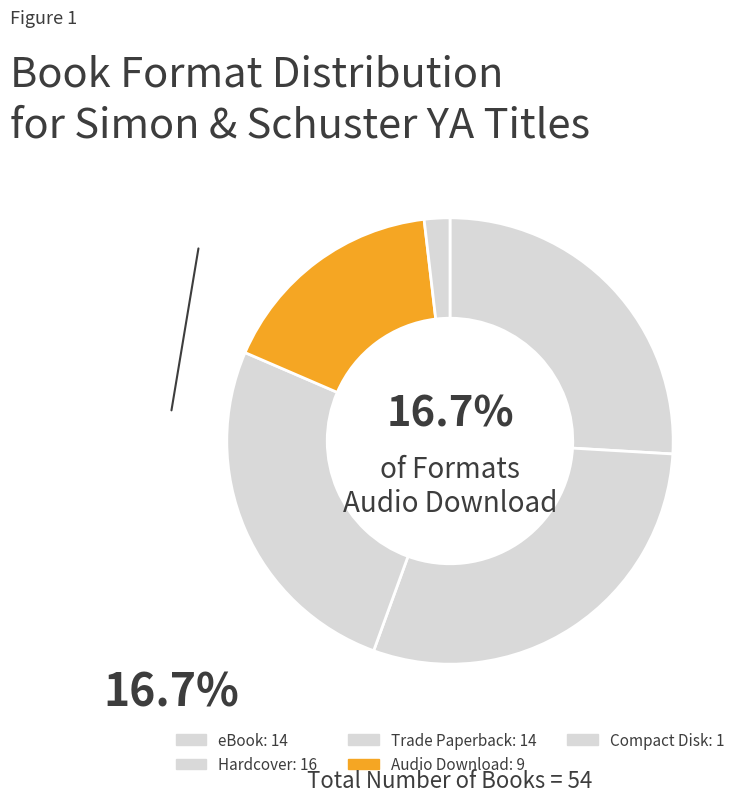

Count the number of slices in the pie.

5